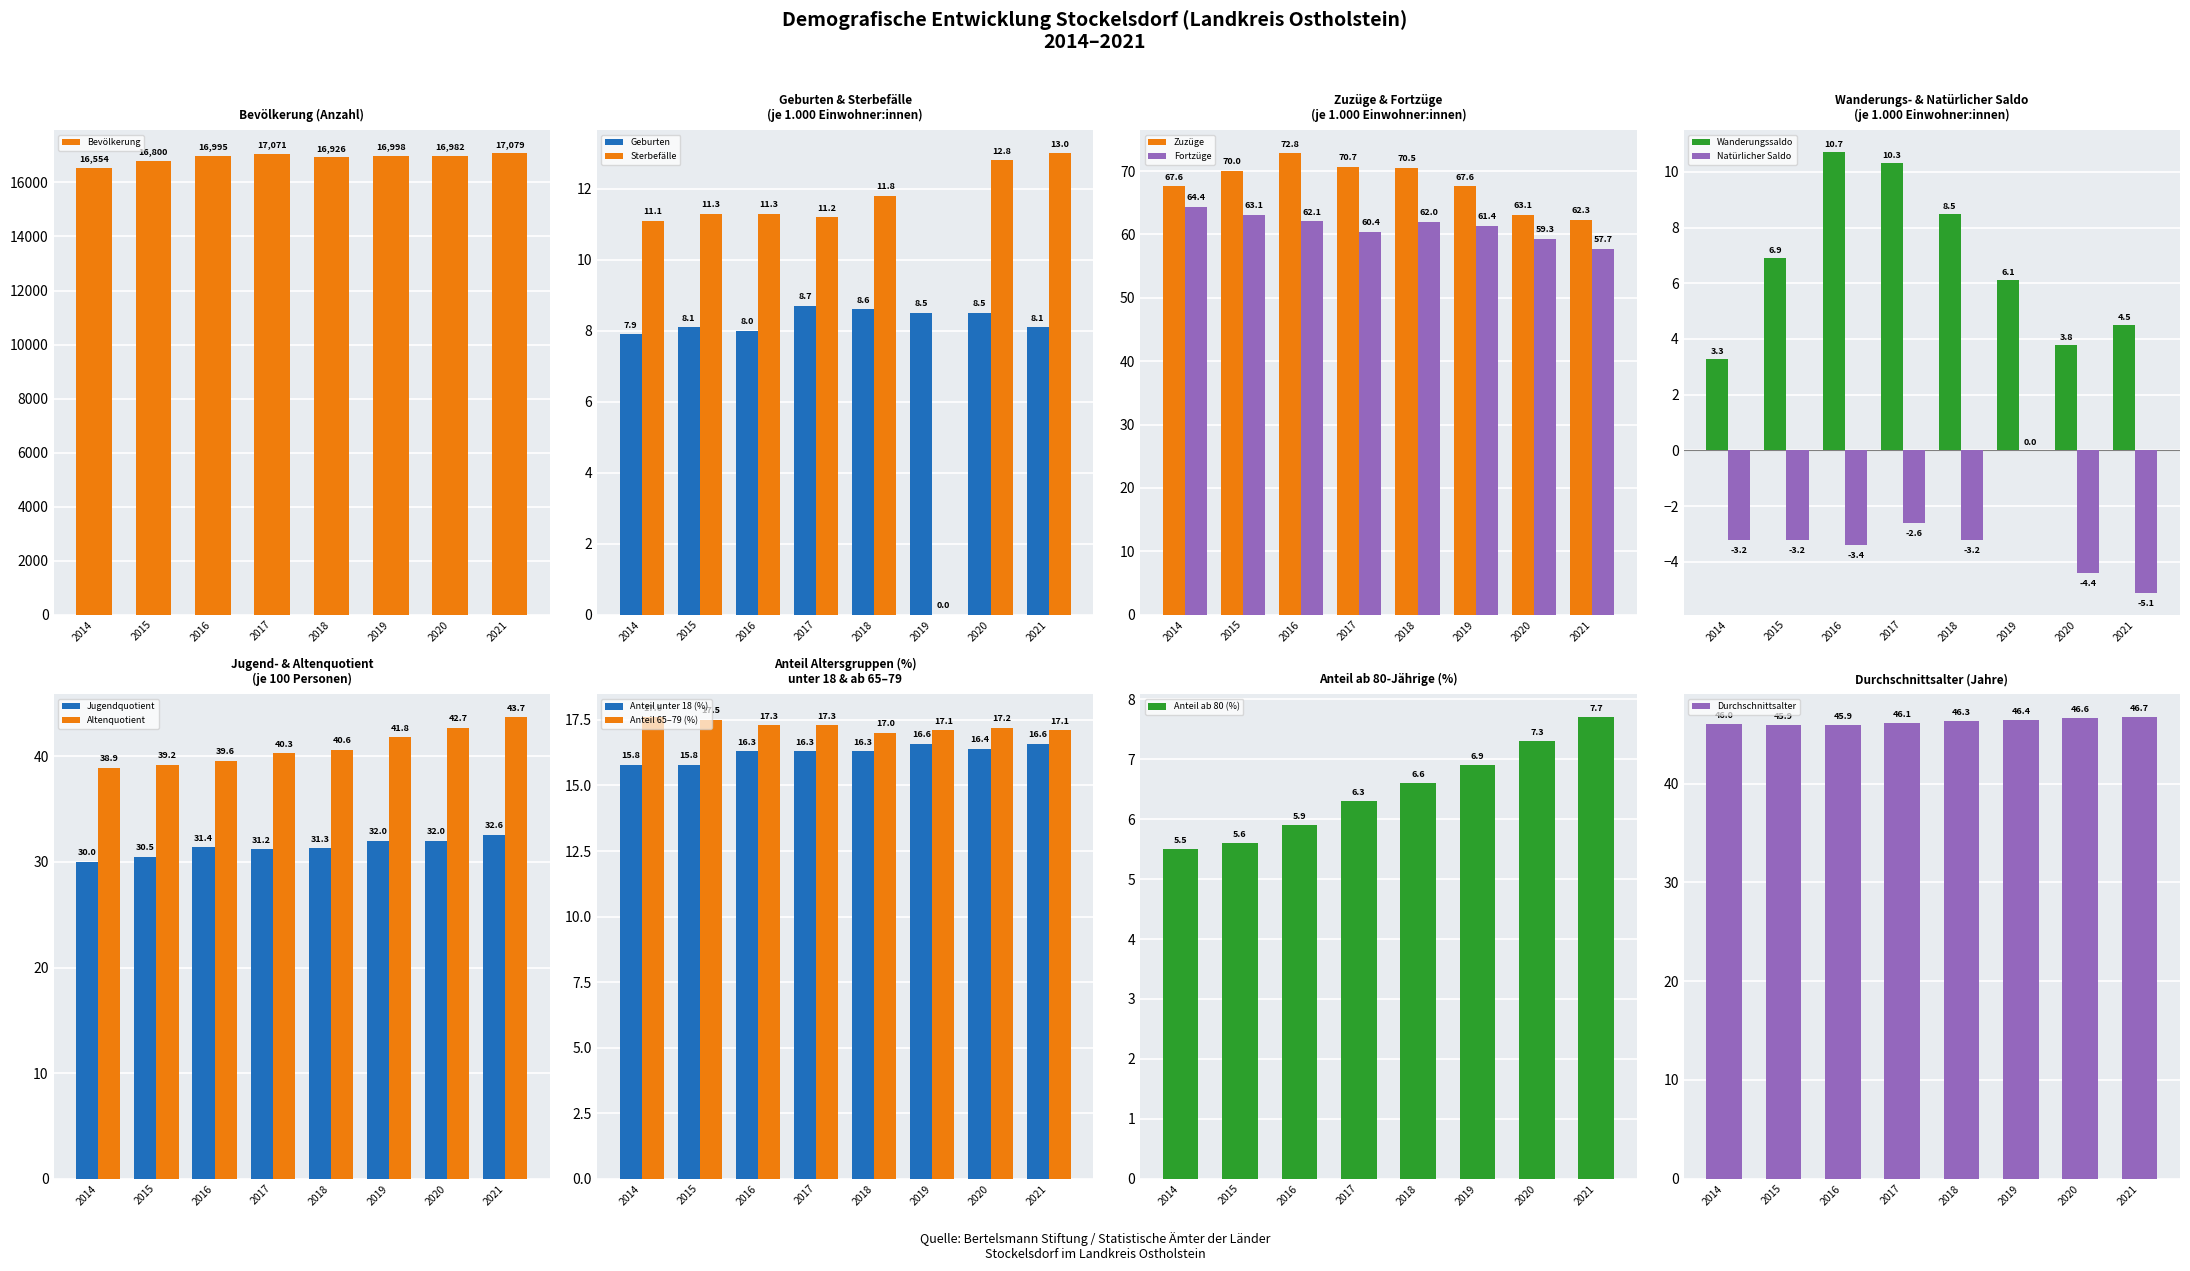

Between 2017 and 2019, which is larger?

2017